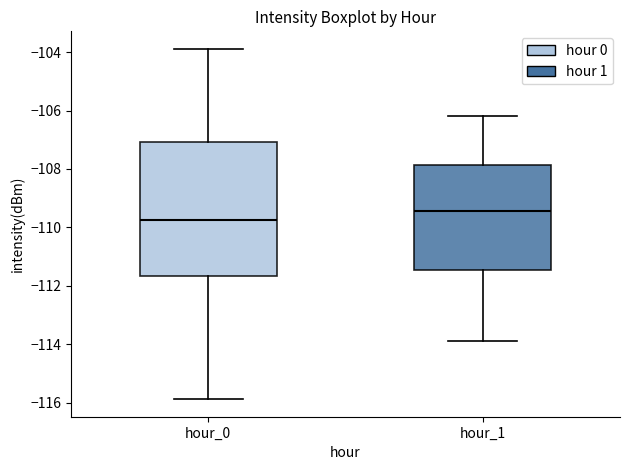

Comparing the boxes themselves (not the whiskers), which one is the tallest?

hour_0